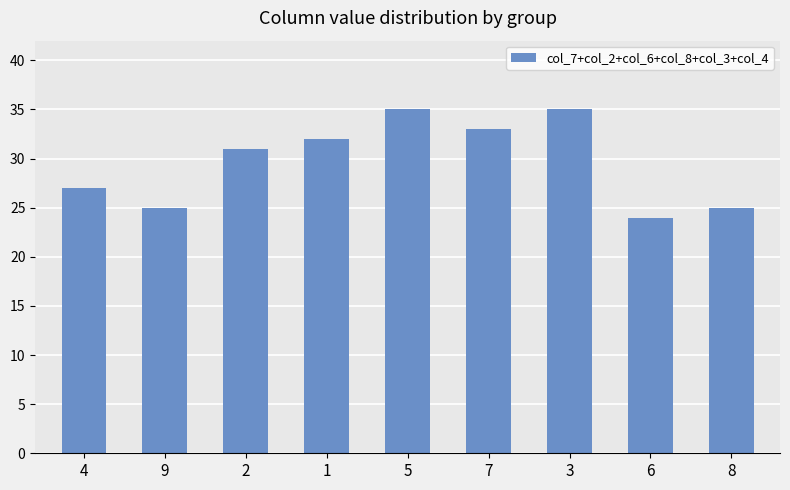

The value at 4 is 41. True or false?

False